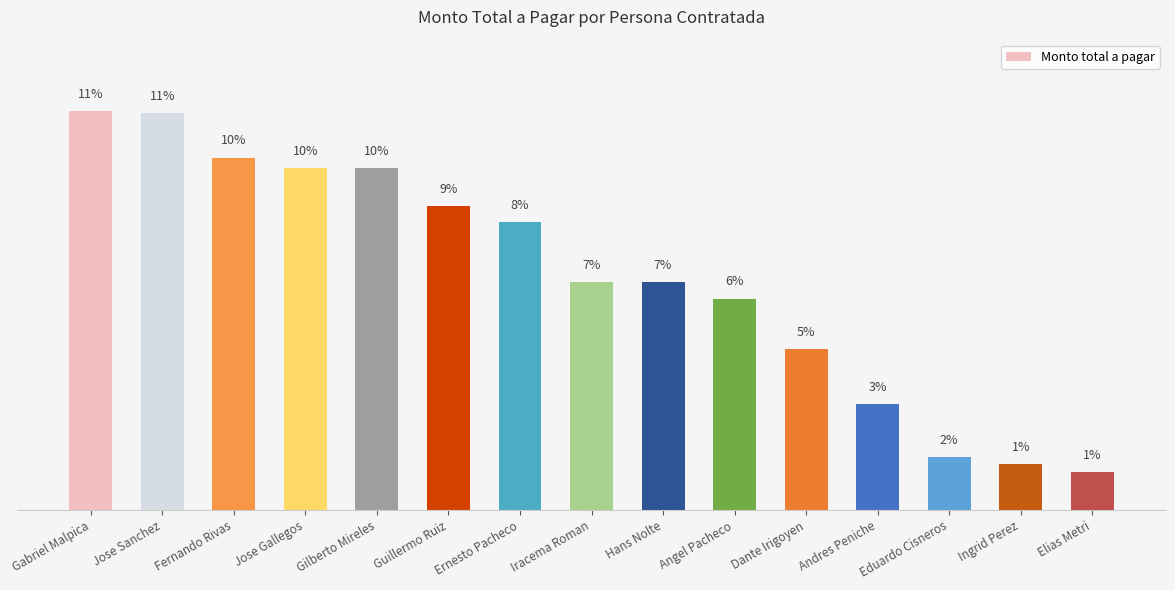

Does the chart contain any negative values?

No